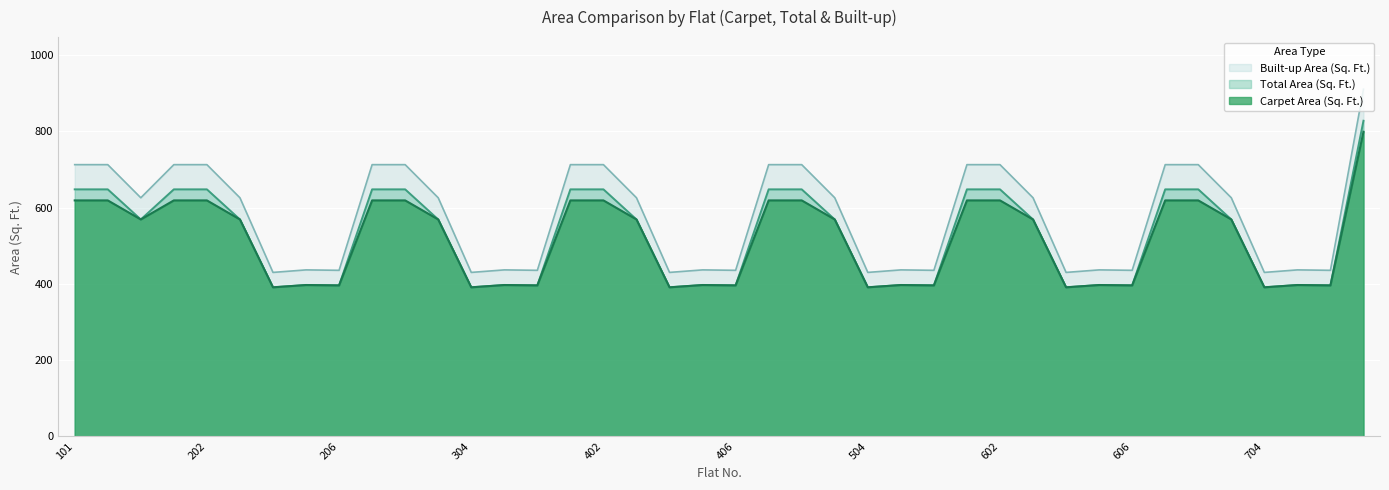

Which has a higher value, 503 or 701?

701